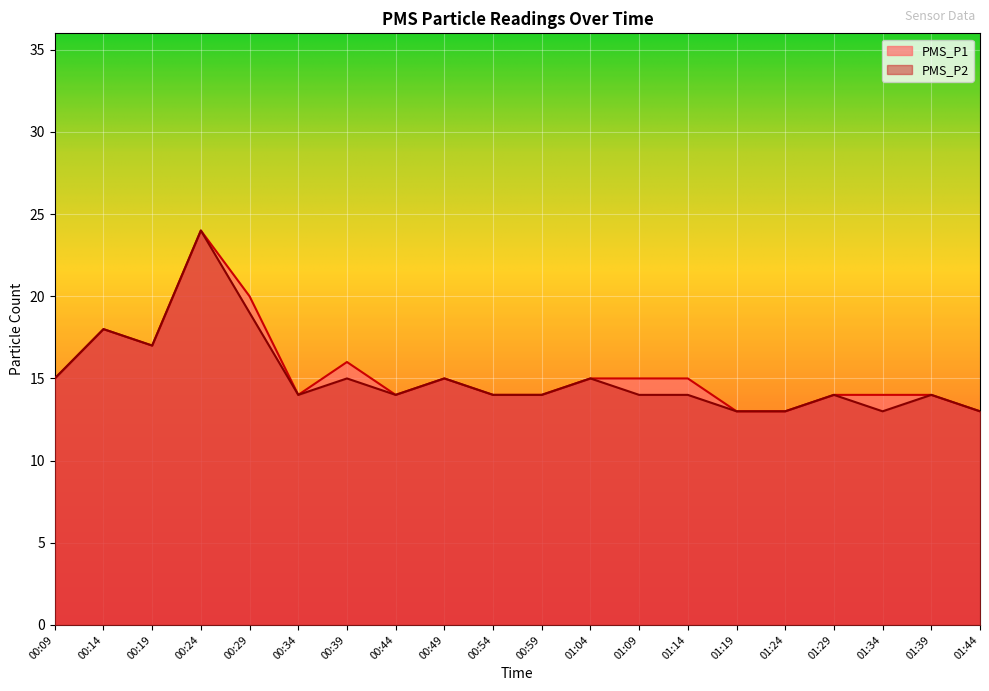

Which series has the largest total across all categories?

PMS_P1